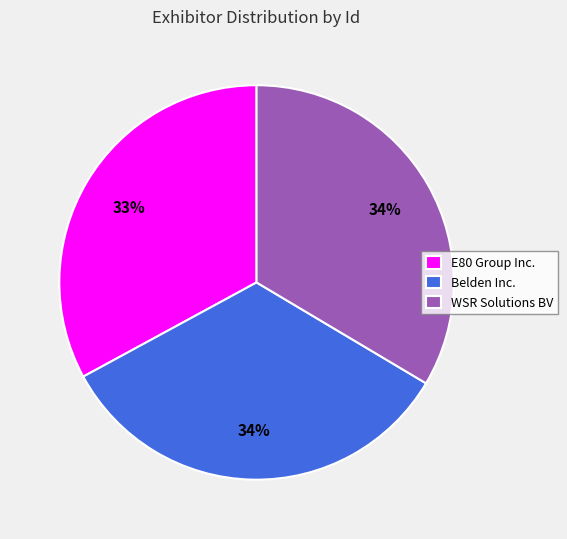

To the nearest percent, what is the difference between the Belden Inc. and E80 Group Inc. slice percentages?

1%